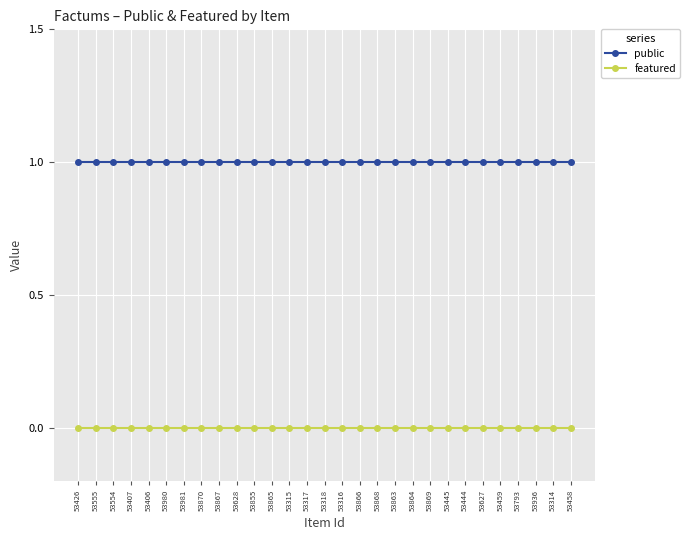

How many lines are shown in the chart?

2